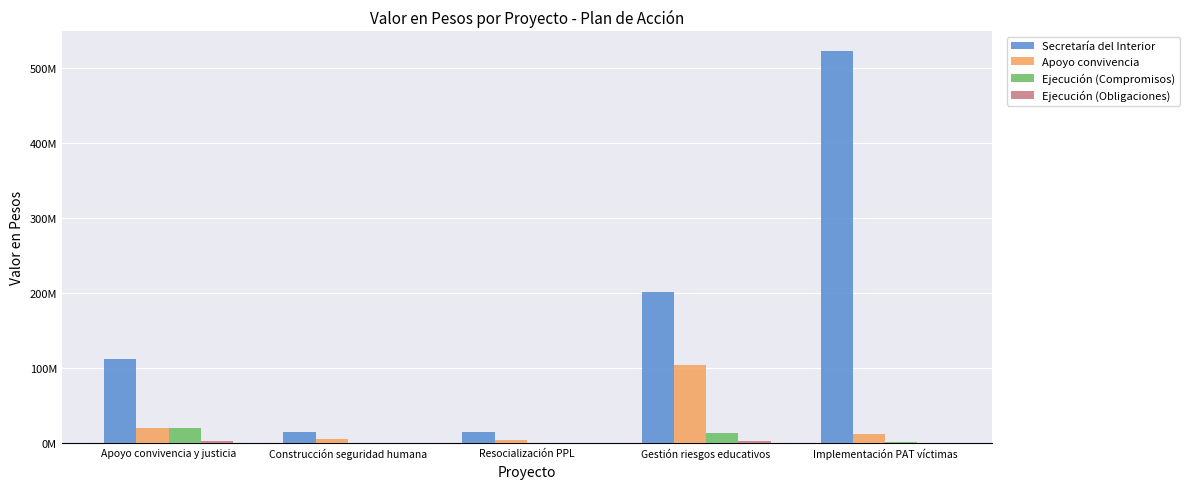

Rank the series at Resocialización PPL from highest to lowest value.

Secretaría del Interior, Apoyo convivencia, Ejecución (Compromisos), Ejecución (Obligaciones)